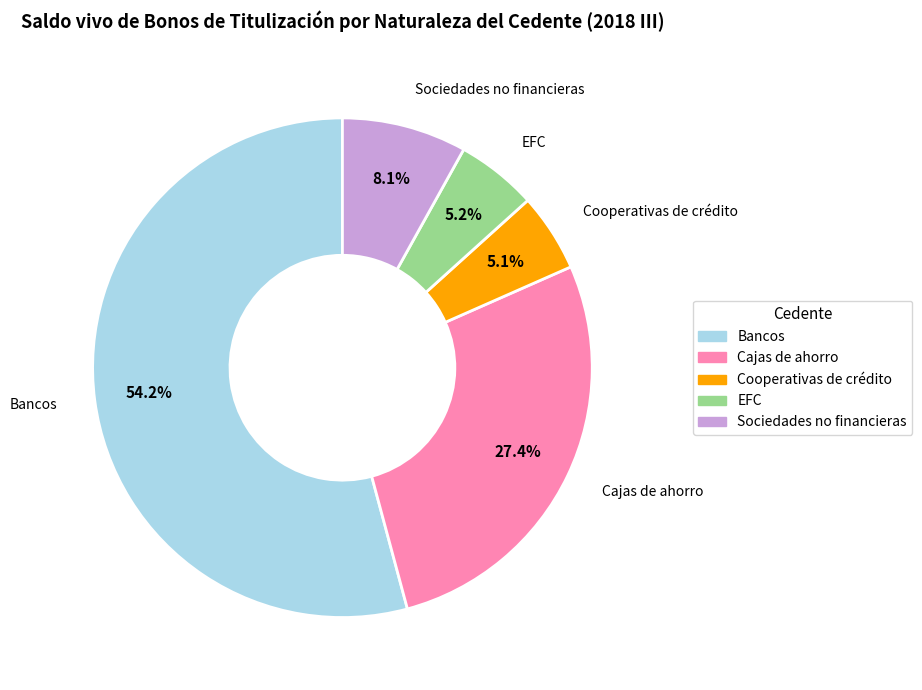

To the nearest percent, what is the combined percentage of Sociedades no financieras and Cooperativas de crédito?

13%